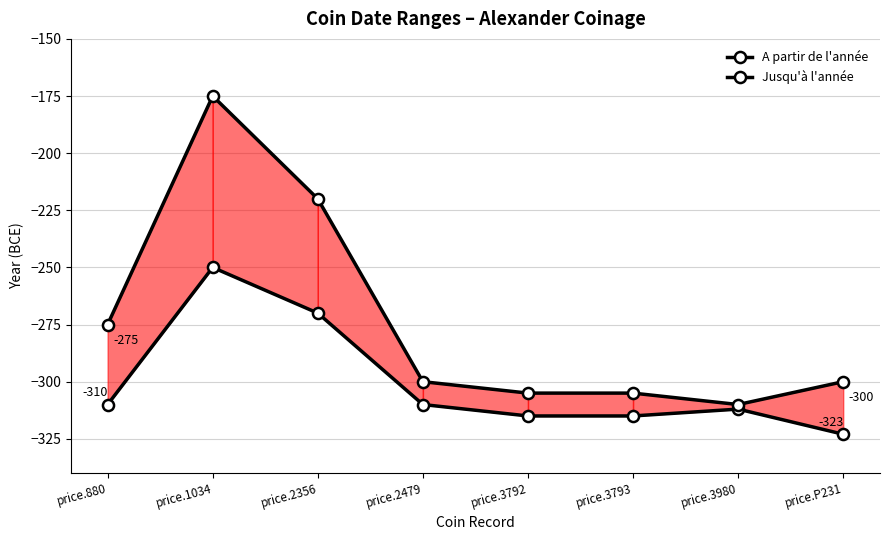

What is the difference between the second highest and second lowest values in the A partir de l'année series?

45